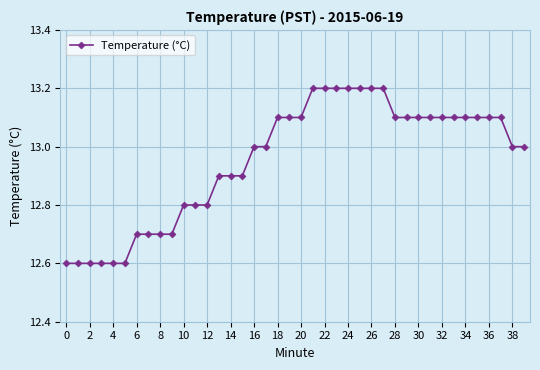

What is the difference between the maximum and minimum values?

0.6